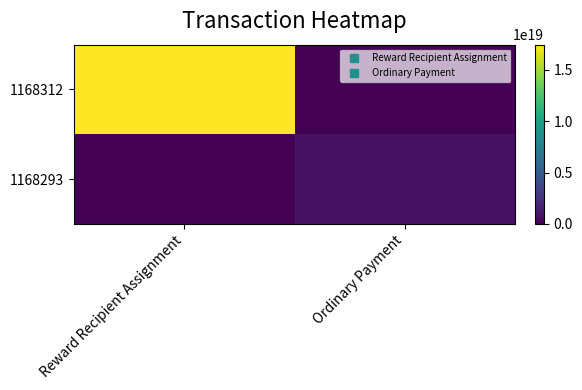

At Reward Recipient Assignment, list the series in order from smallest to largest.

1168293, 1168312